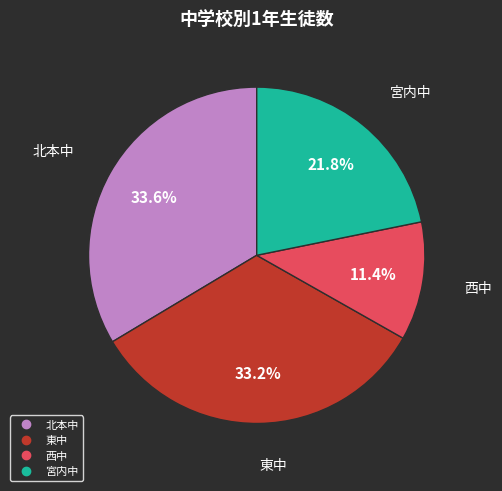

Approximately how many times larger is the value at 東中 compared to 北本中?

1.0